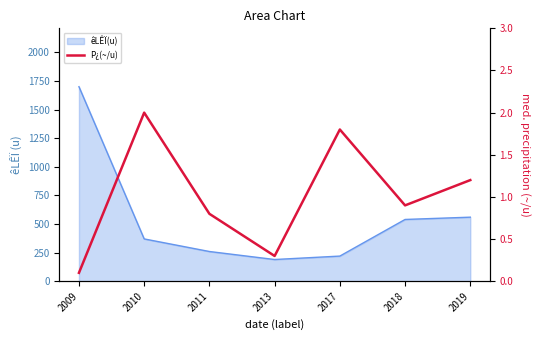

What is the sum of all values?

7.1